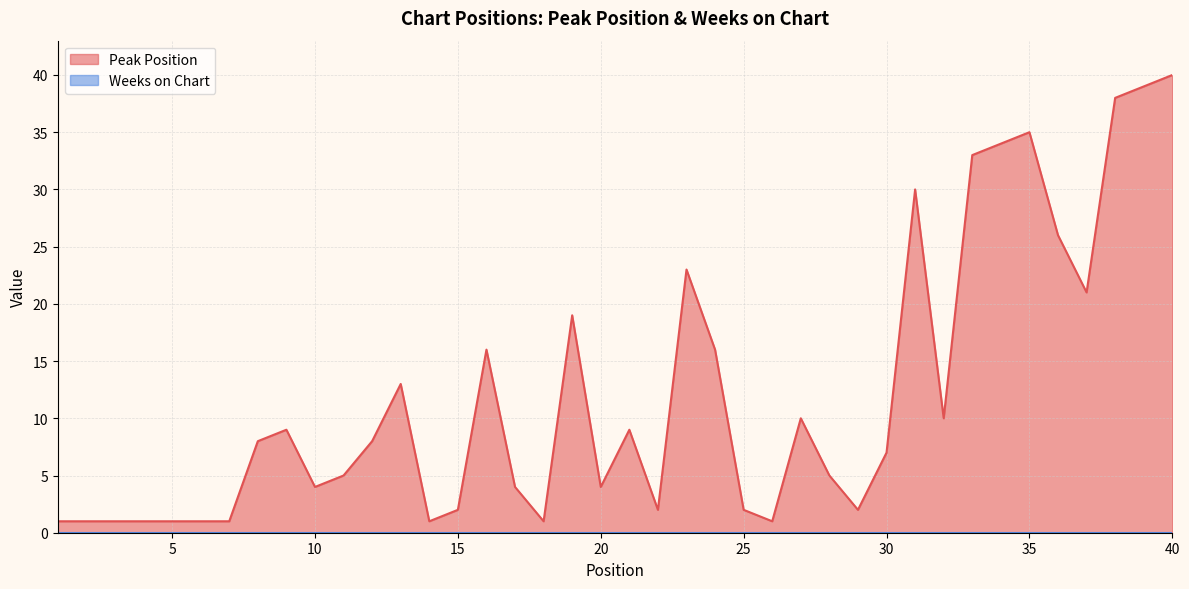

At which label does the data first exceed 8?

9